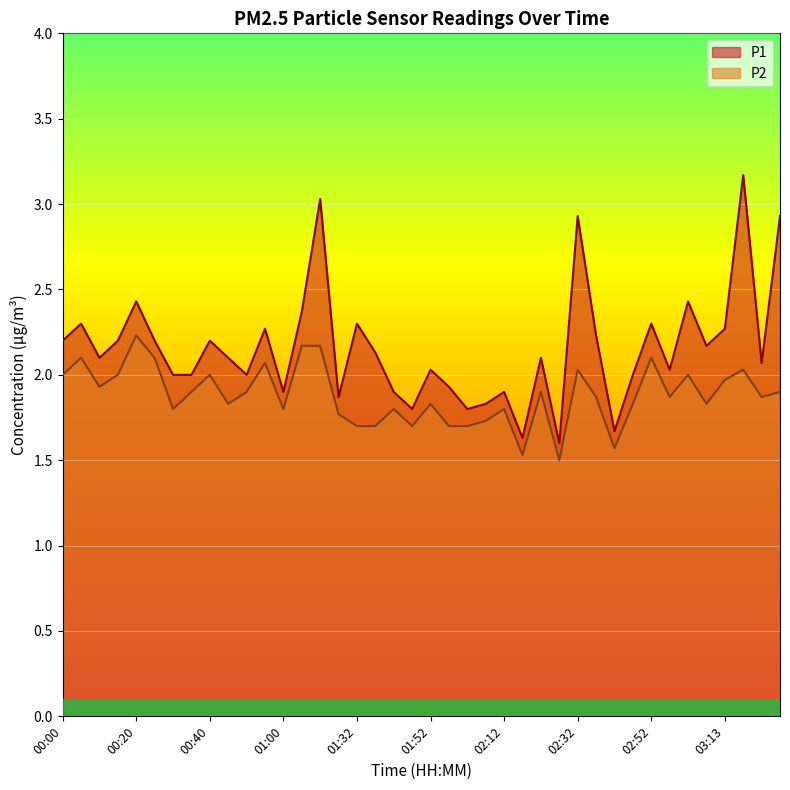

What is the label of the 34th point from the right?

00:30